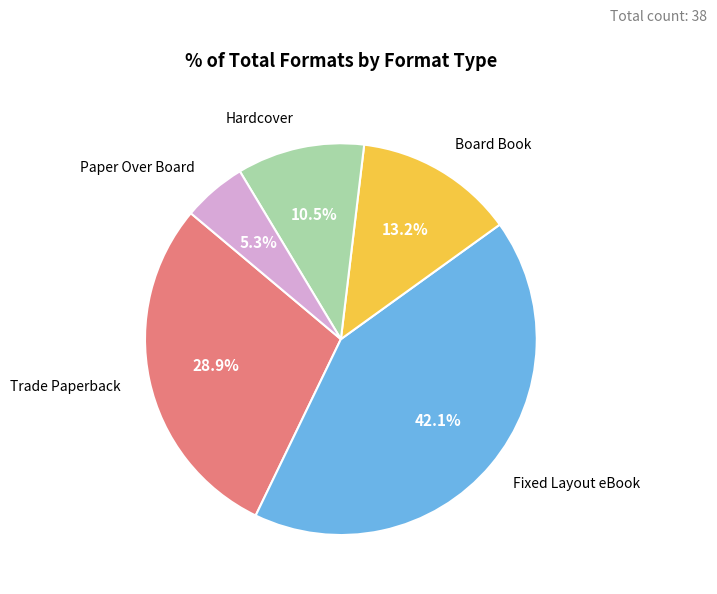

To the nearest percent, what is the difference between the Fixed Layout eBook and Trade Paperback slice percentages?

13%